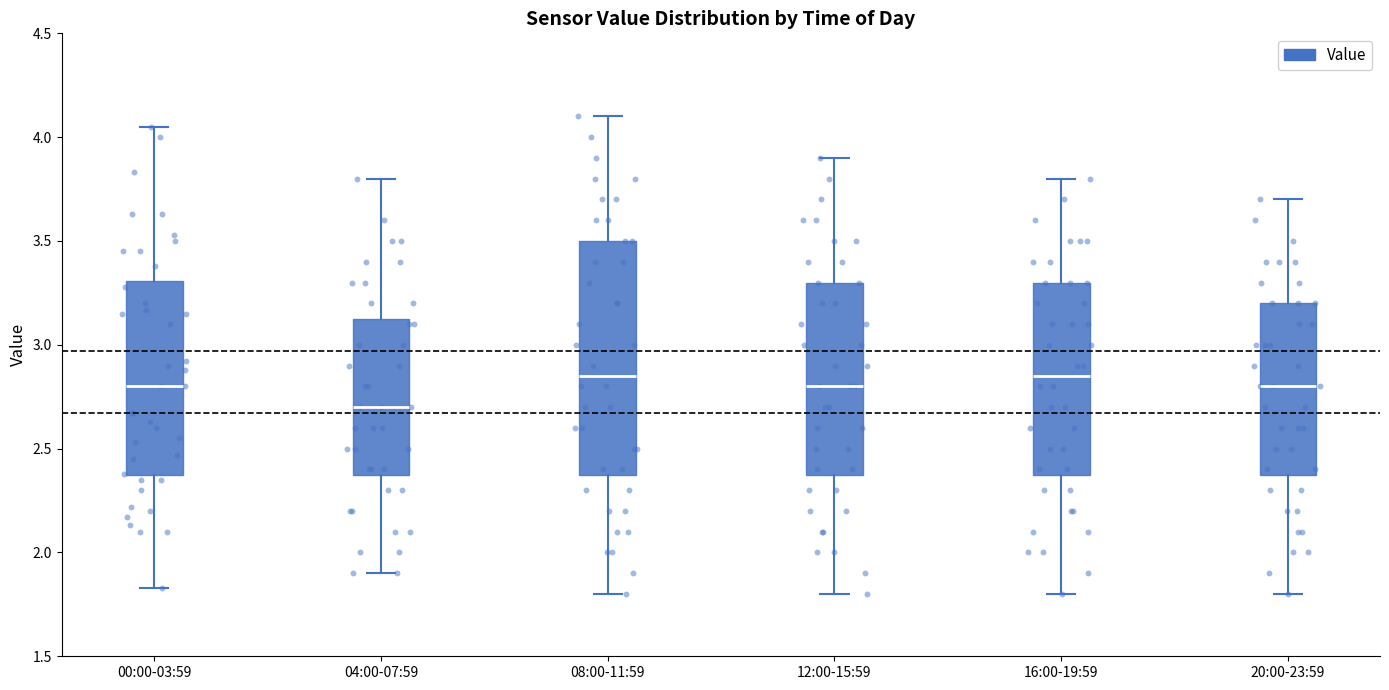

Where does the upper whisker of the box for 12:00-15:59 end on the y-axis? The values are not printed on the chart, so give them approximately, as read against the axis.

3.90